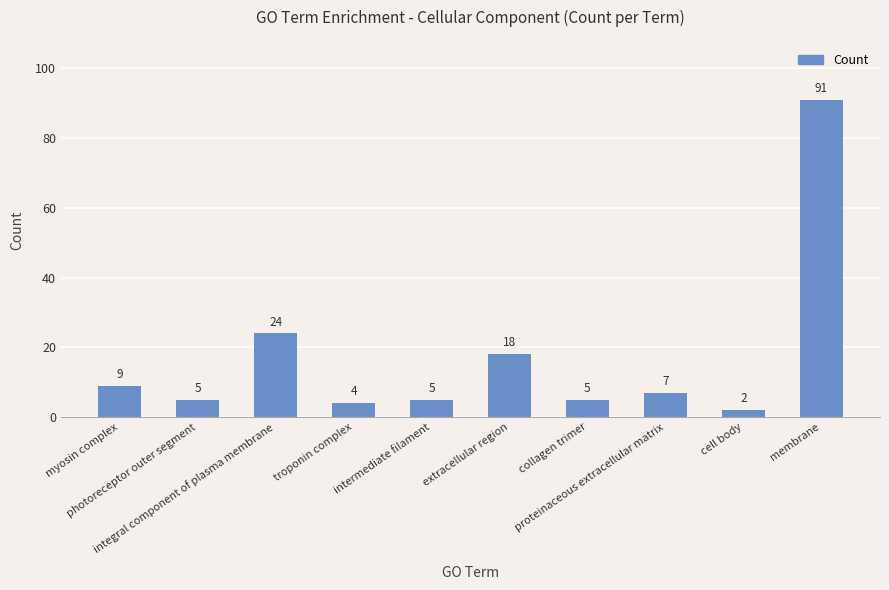

Reading left to right, list all the values displayed in this chart.

myosin complex=9	photoreceptor outer segment=5	integral component of plasma membrane=24	troponin complex=4	intermediate filament=5	extracellular region=18	collagen trimer=5	proteinaceous extracellular matrix=7	cell body=2	membrane=91